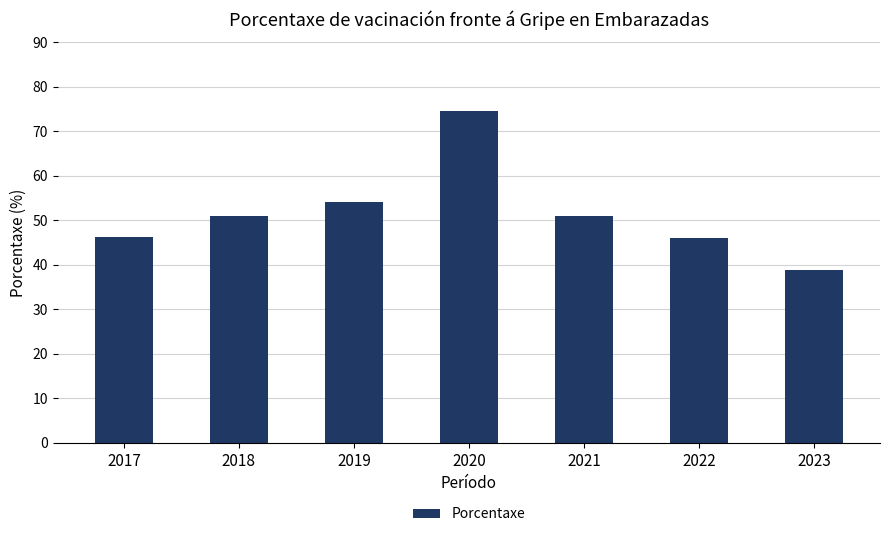

What is the greatest value displayed?

74.6